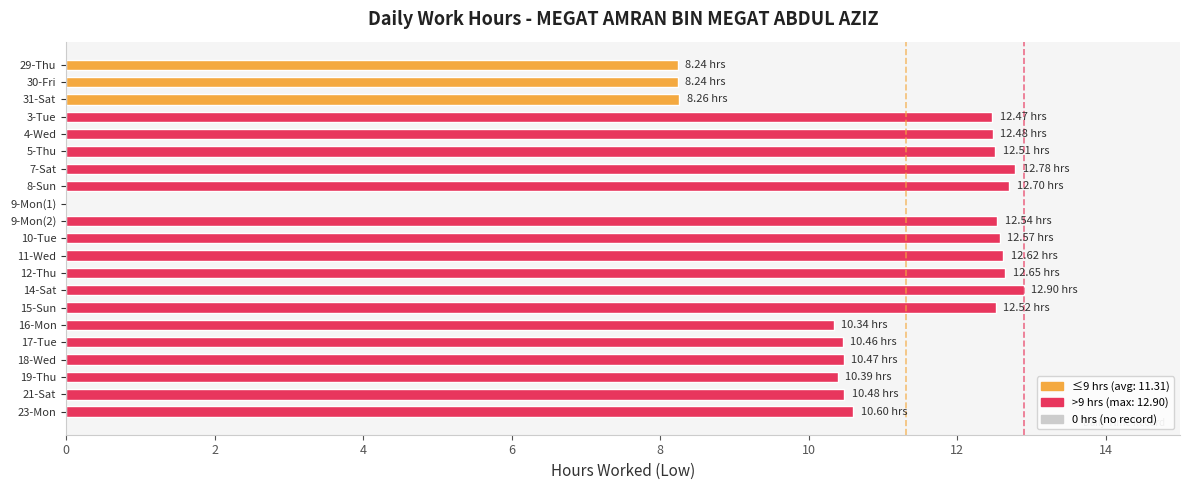

Count the number of categories in the chart.

21